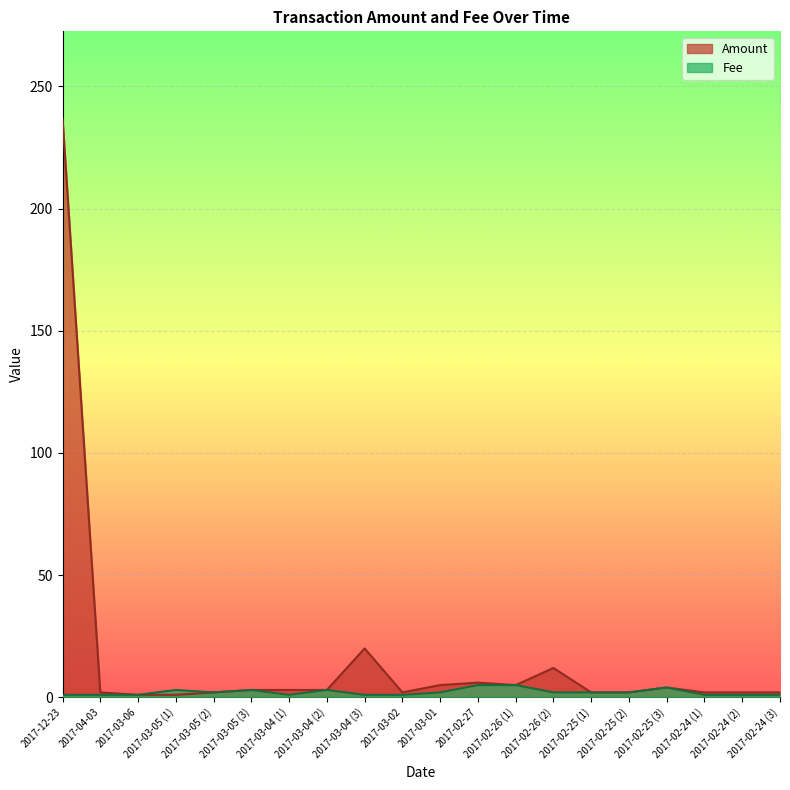

True or false: Fee and Amount intersect in this chart.

False